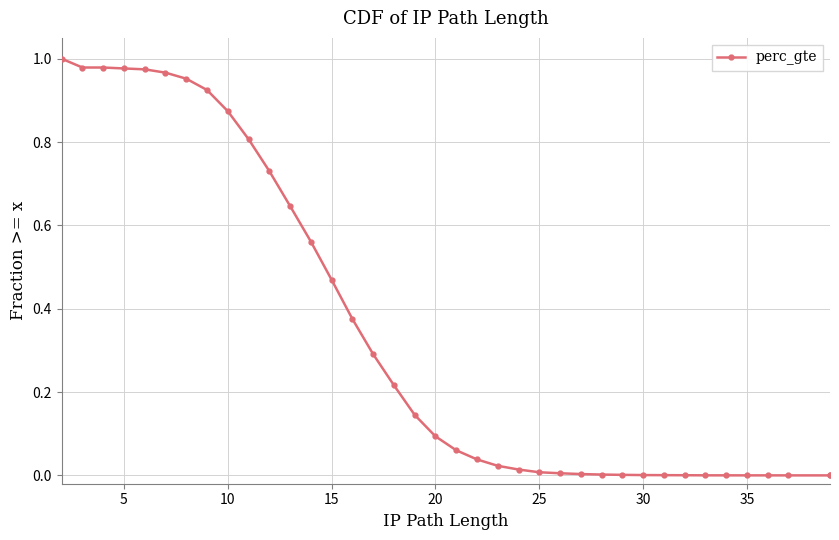

How many positive values are there?

37